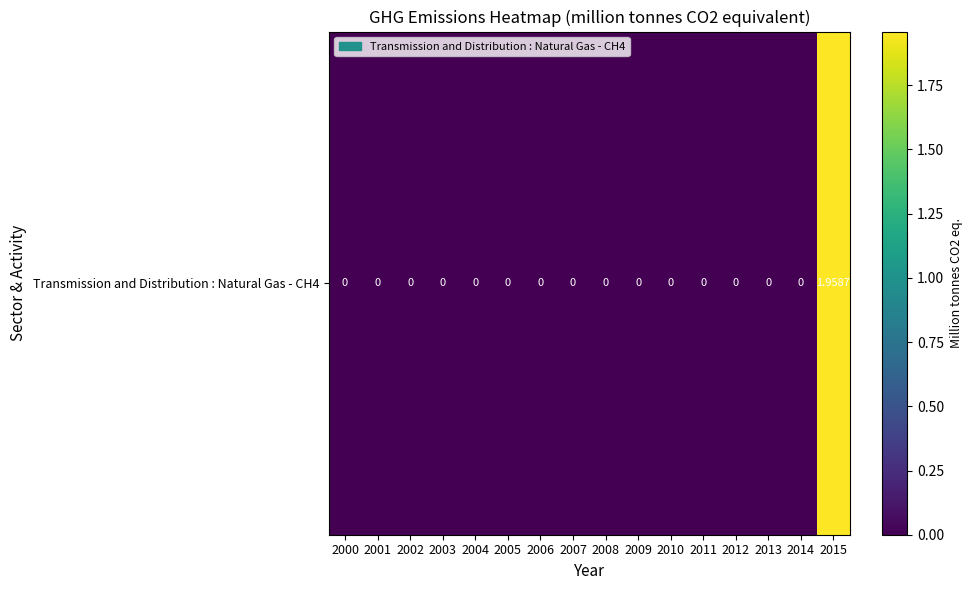

What is the difference between the values at 2003 and 2015?

2.0